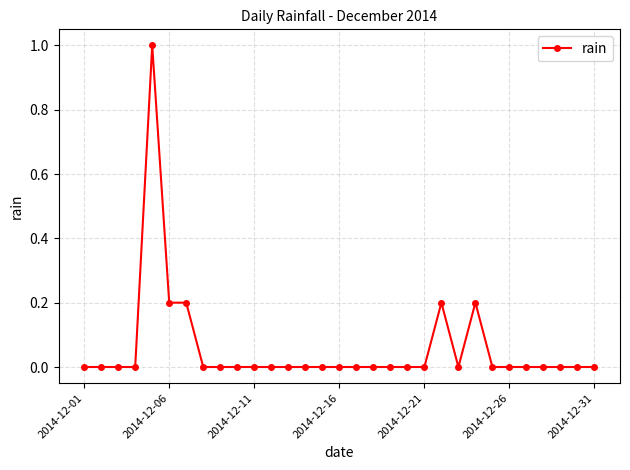

True or false: the data has more than 1 interior local peaks.

True